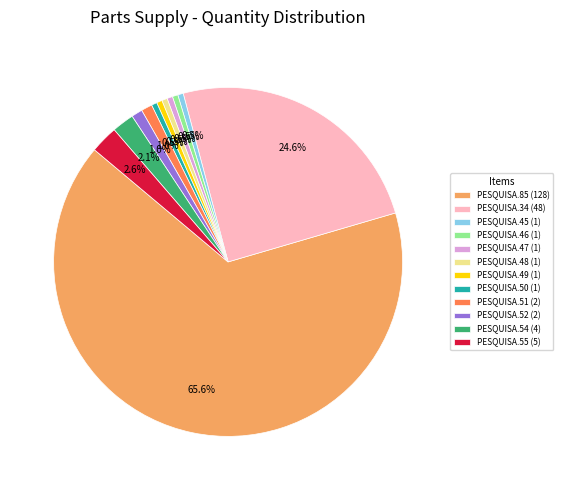

Combined, do PESQUISA.85 (128) and PESQUISA.49 (1) account for over 50%?

Yes